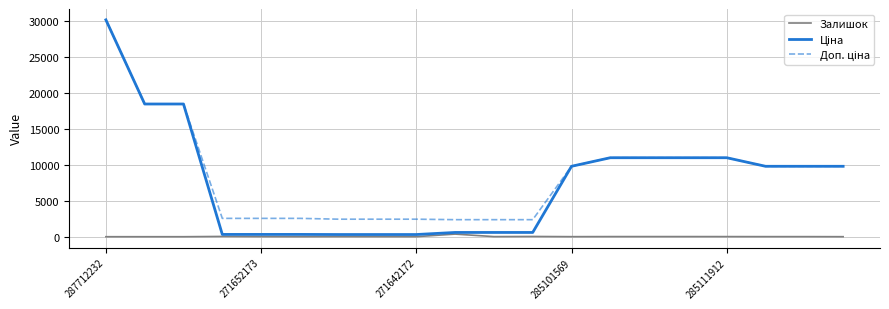

What is the maximum value shown in the chart?

30102.8